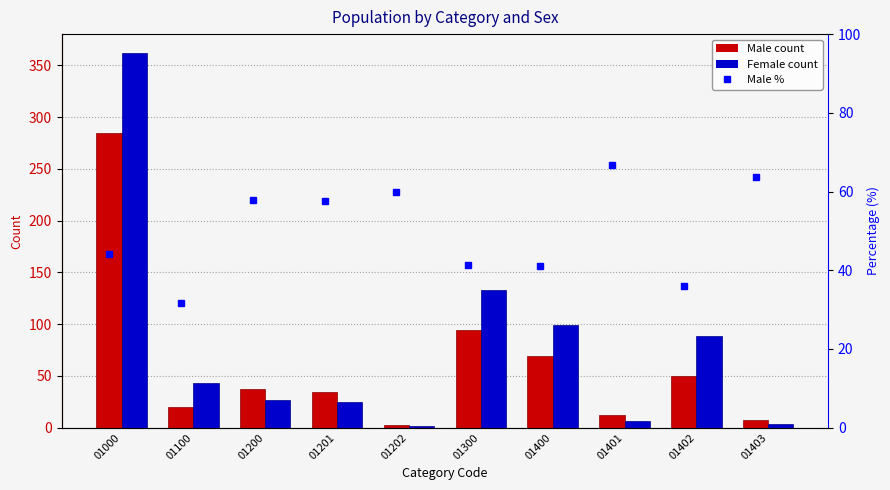

List the series in order of their overall mean, lowest first.

Male %, Male, Female